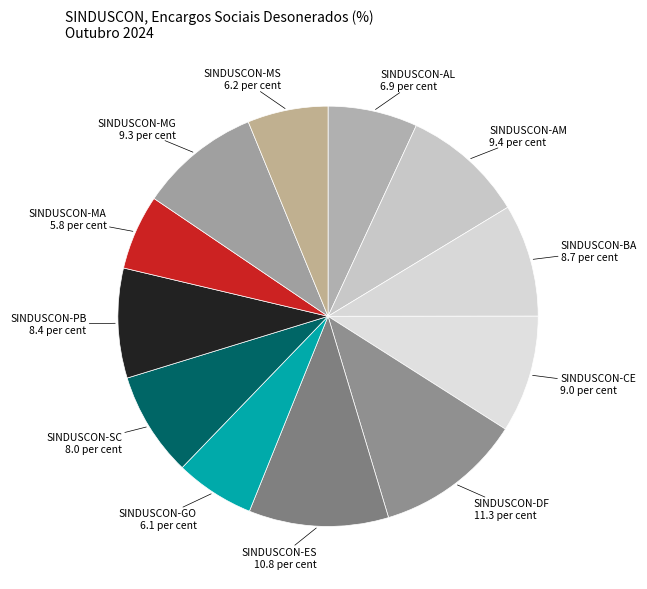

How many segments does this pie chart have?

12